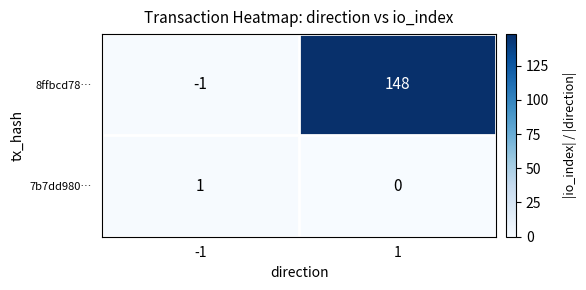

Reading right to left, what are all the values shown in this chart?

8ffbcd78…: 1=148	-1=-1
7b7dd980…: 1=0	-1=1